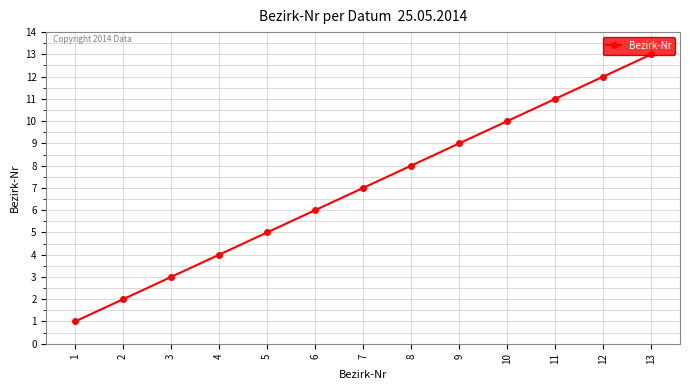

What is the sum of the values at 6 and 8?

14